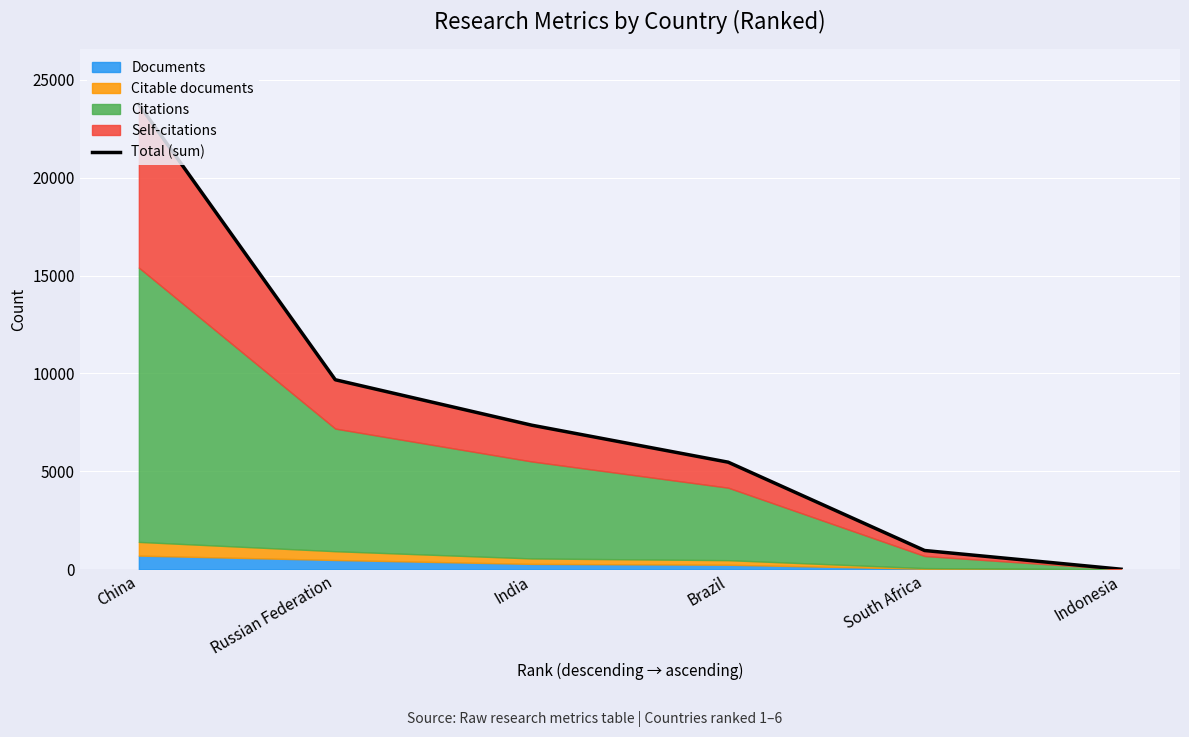

True or false: the data shows 3482 at Brazil.

False